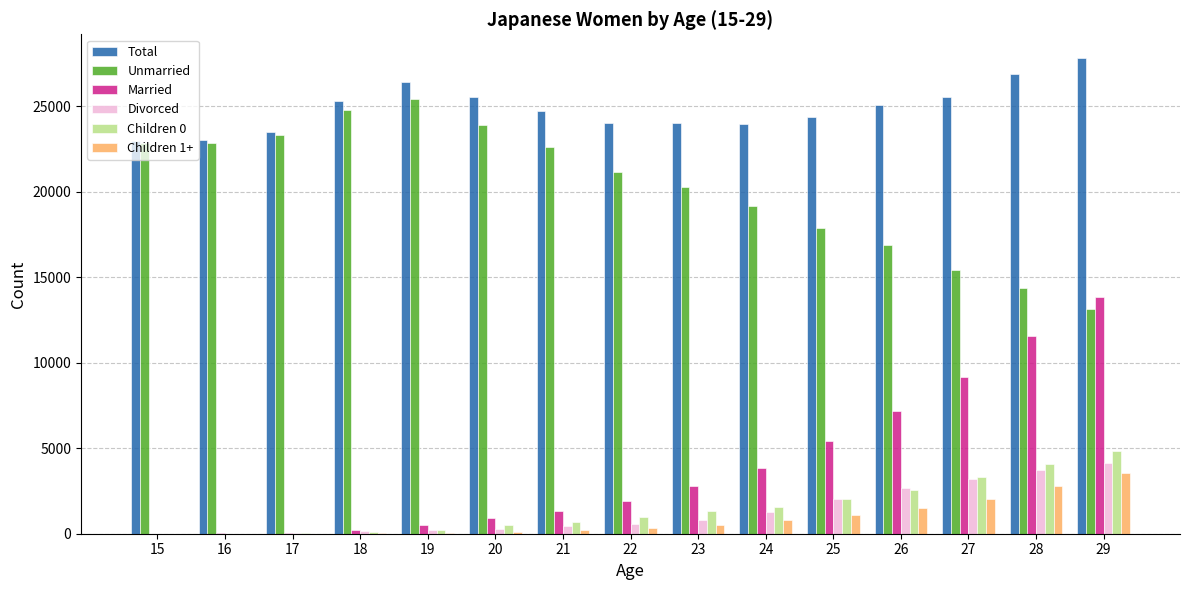

Where is Divorced nearest to the value 2054?

25